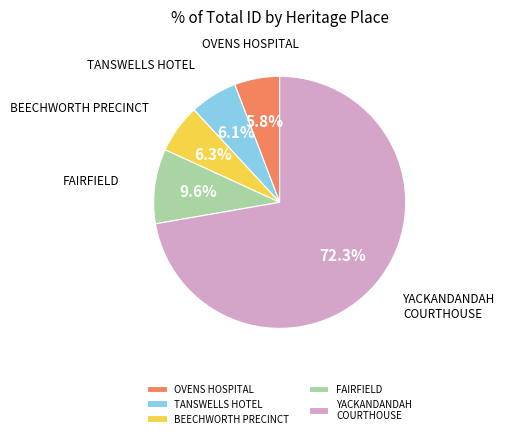

Count the number of slices in the pie.

5